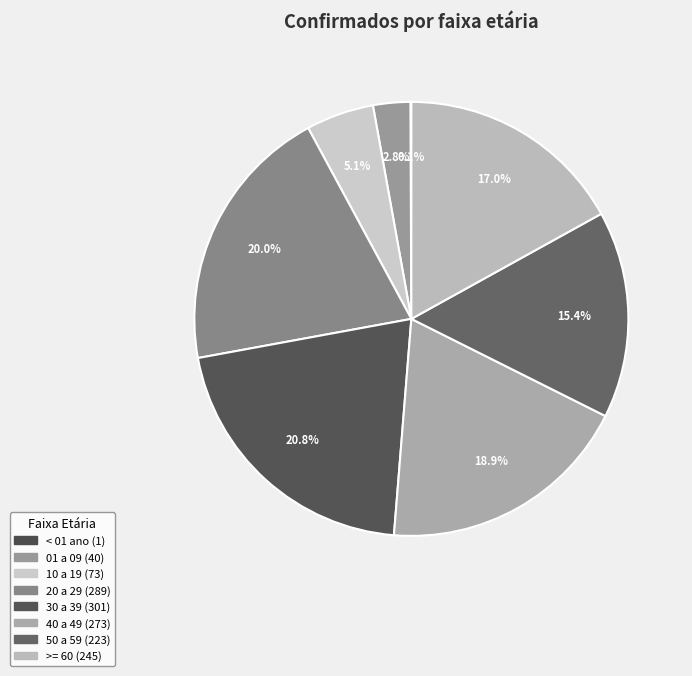

How much of the chart is everything except 30 a 39?

79.2%